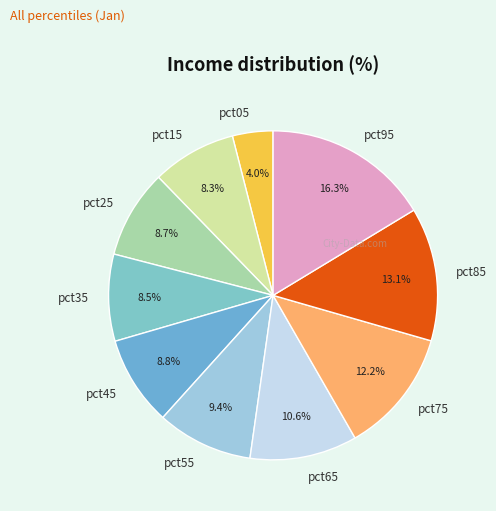

Is the sum of pct45 and pct35 greater than half?

No